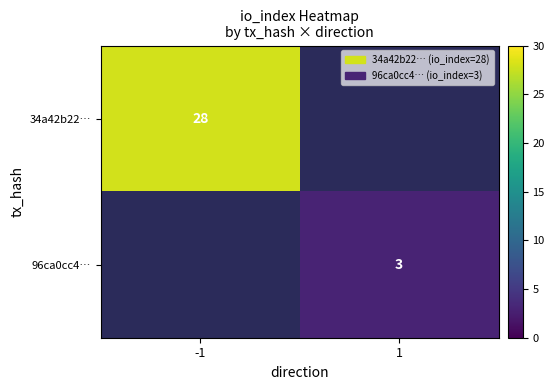

The value of 34a42b22… at -1 is 28. True or false?

True